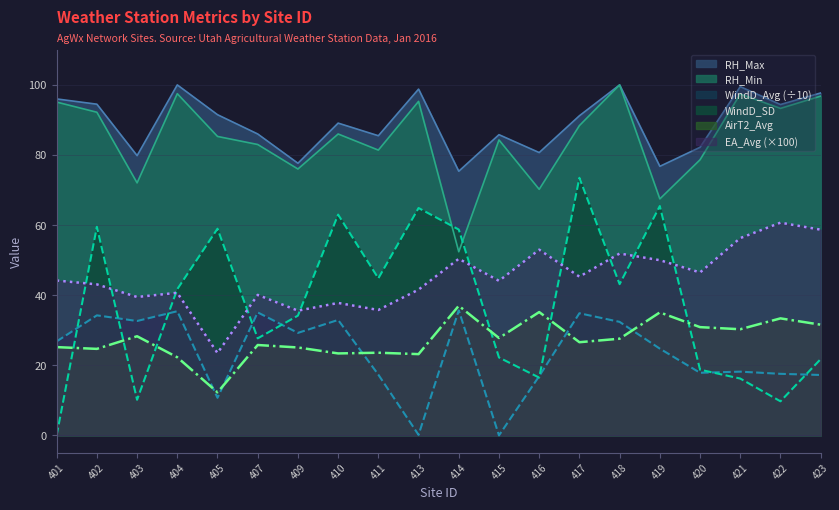

Is it true that RH_Min equals 92.2 at 402?

True